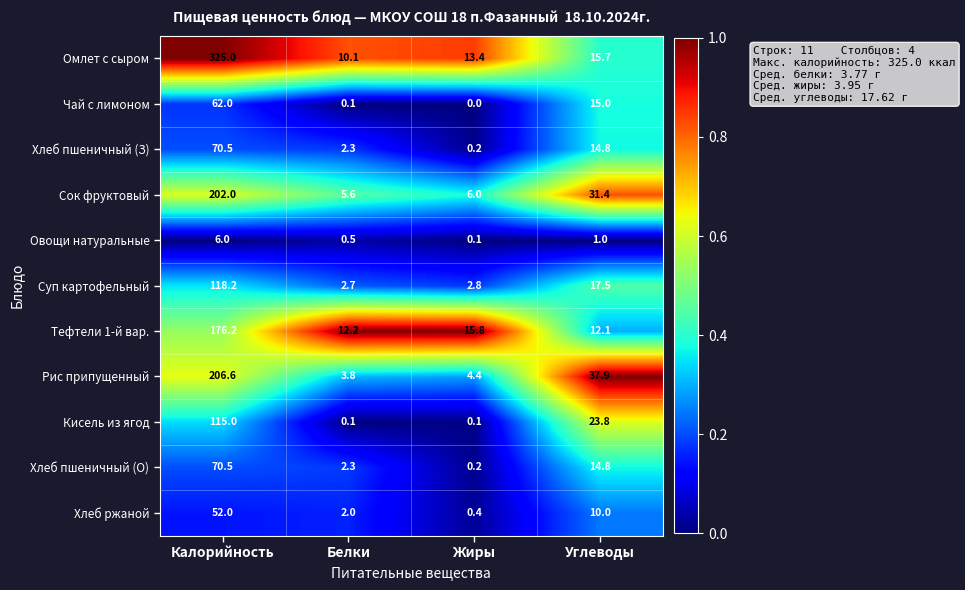

Which series changed the most between Белки and Жиры?

Тефтели 1-й вар.